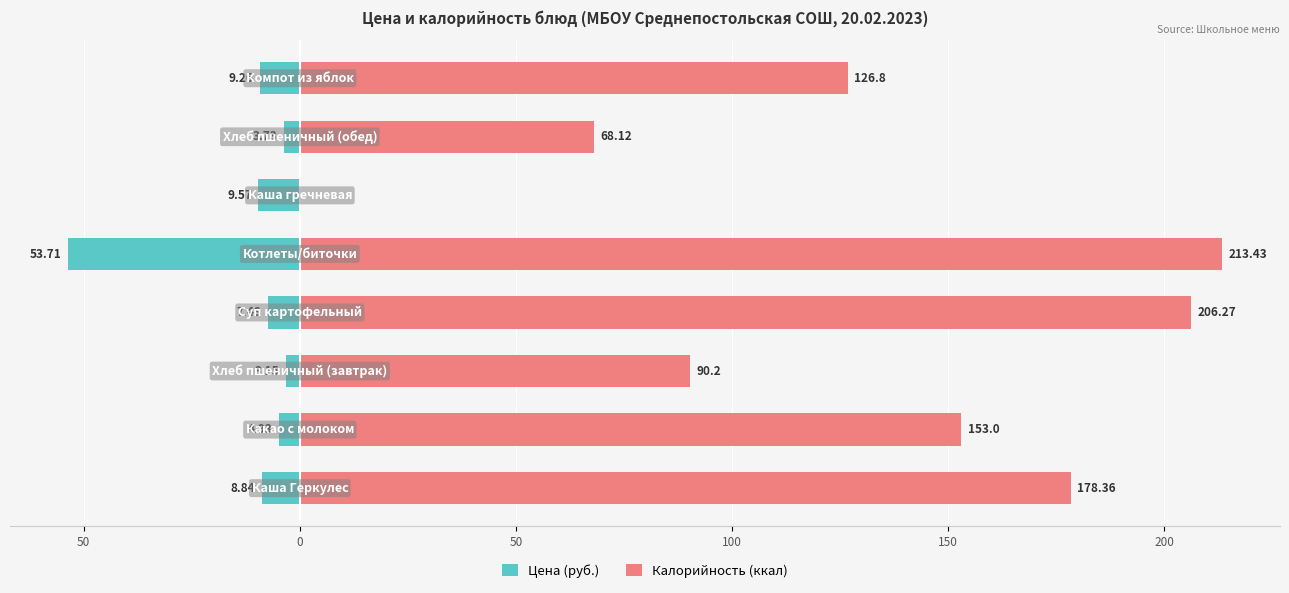

How many positive values does the Калорийность (ккал) series have?

7